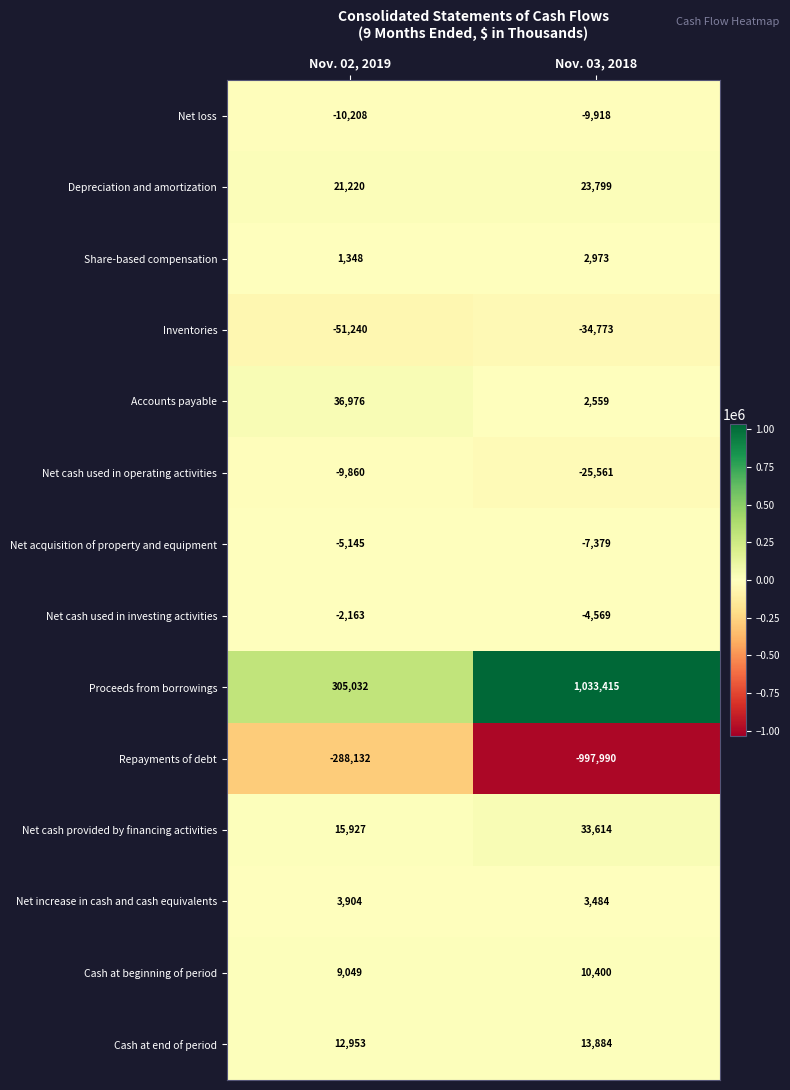

Rank the categories by Net loss value from lowest to highest.

Nov. 02, 2019, Nov. 03, 2018